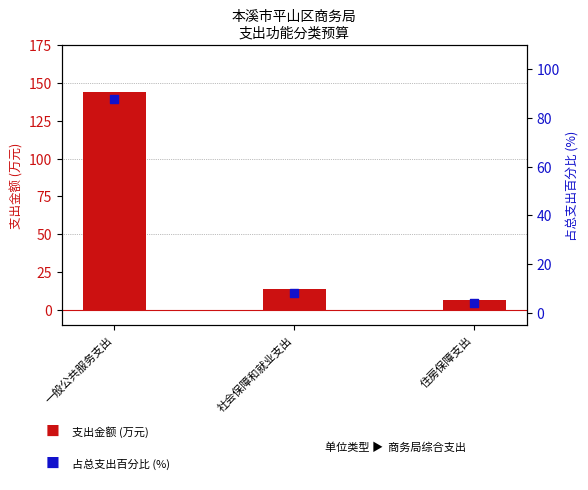

What are all the series names shown in the legend?

支出金额 (万元), 占总支出百分比 (%)